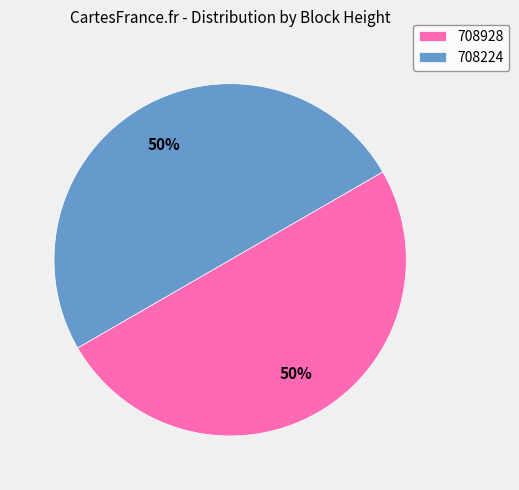

Is the sum of 708928 and 708224 greater than half?

Yes